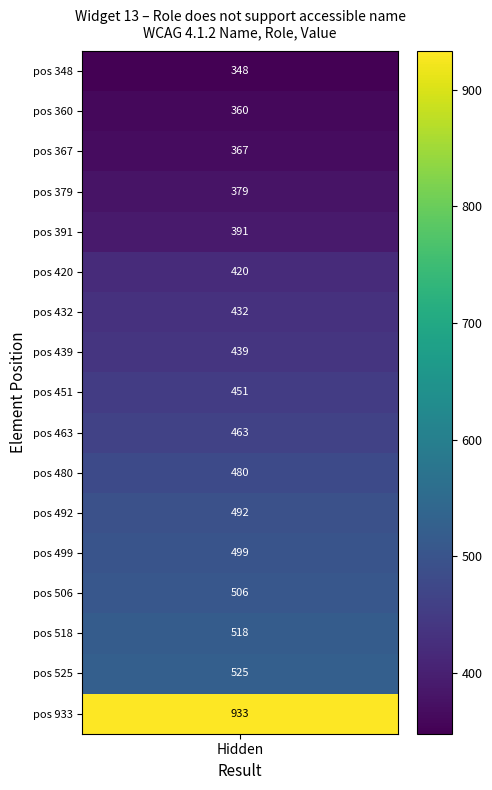

The value at 6 is 432. True or false?

True